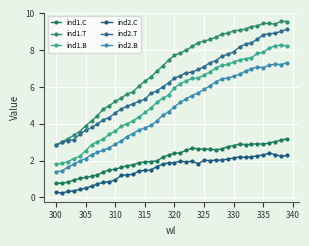

How many lines are shown in the chart?

6